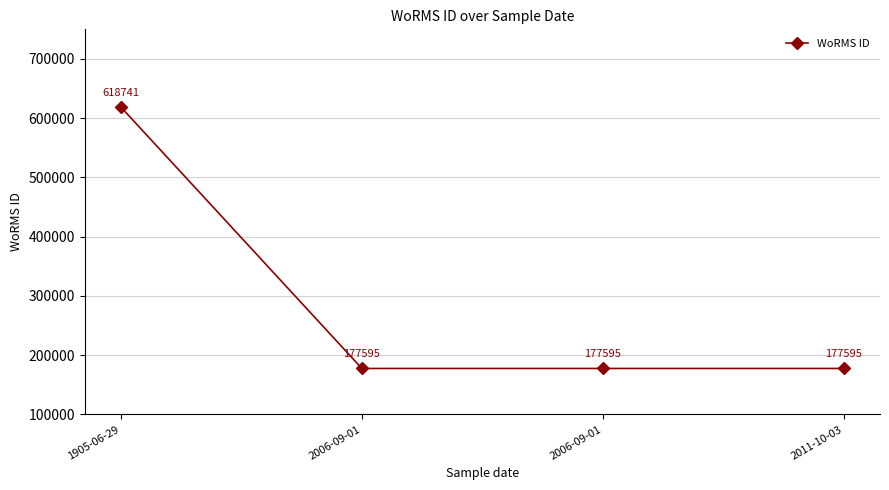

Is it true that the value at 2011-10-03 is 177595?

True